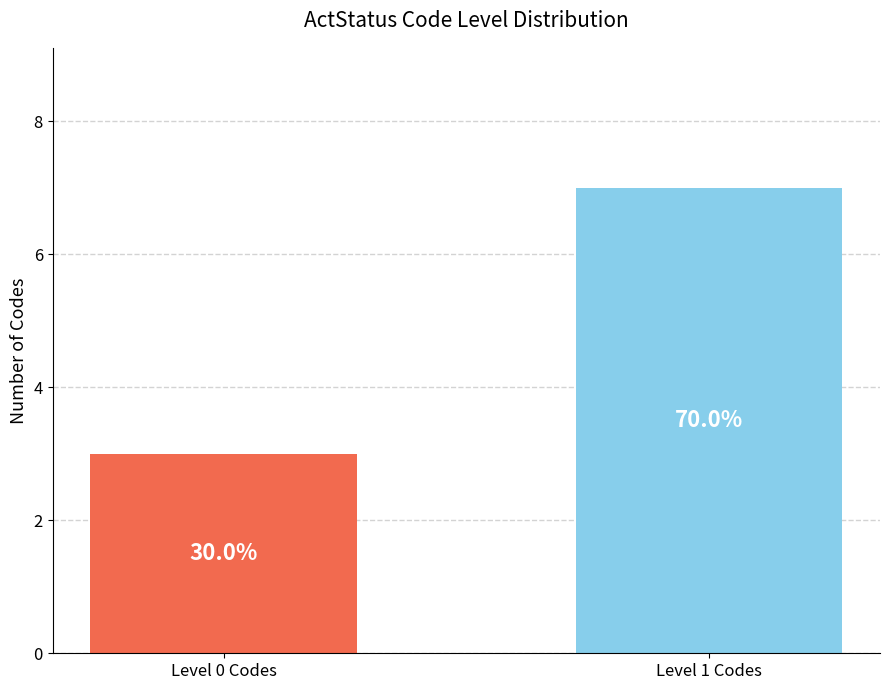

Does the chart contain stacked bars?

No